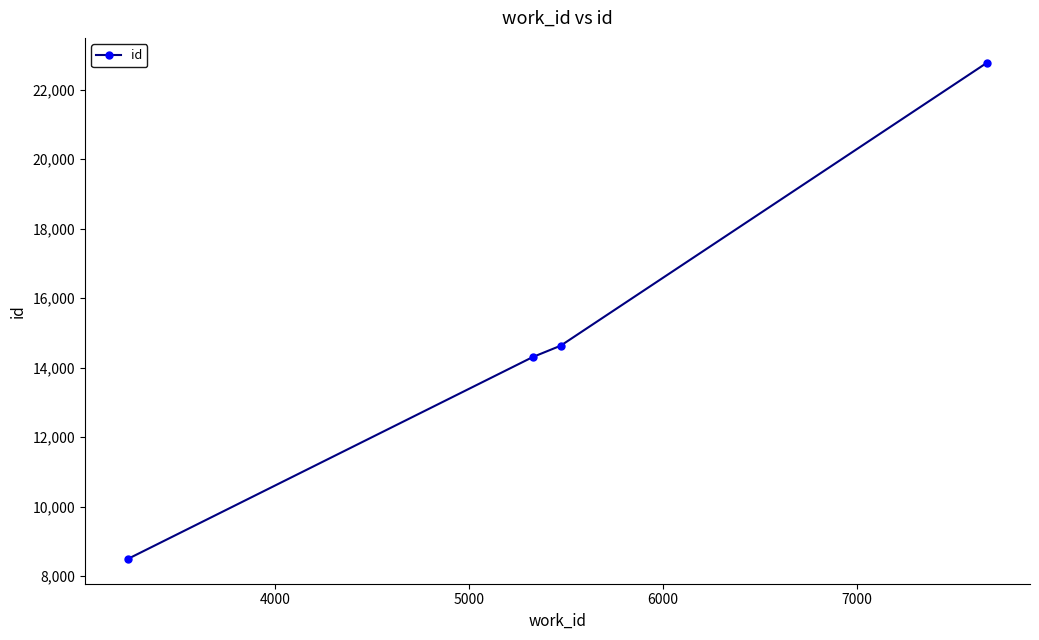

What is the smallest value displayed?

8493